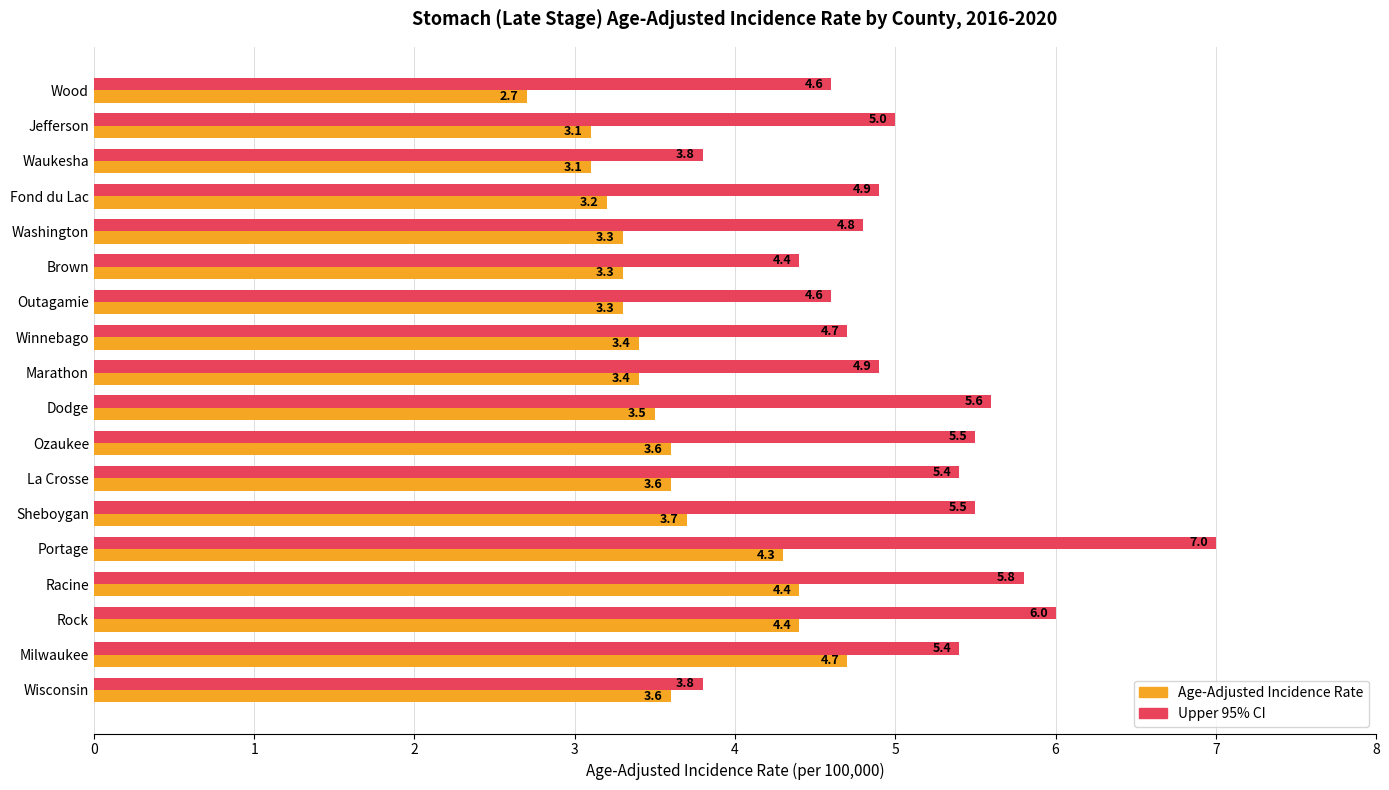

Rank the series by their average value, from highest to lowest.

Upper 95% CI, Age-Adjusted Incidence Rate